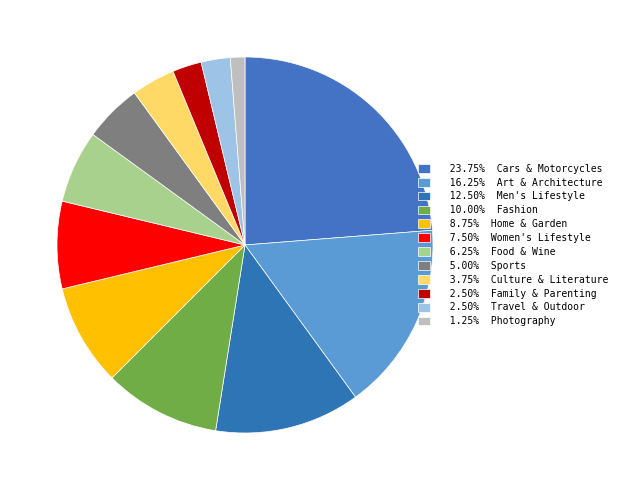

How many slices are in this pie chart?

12